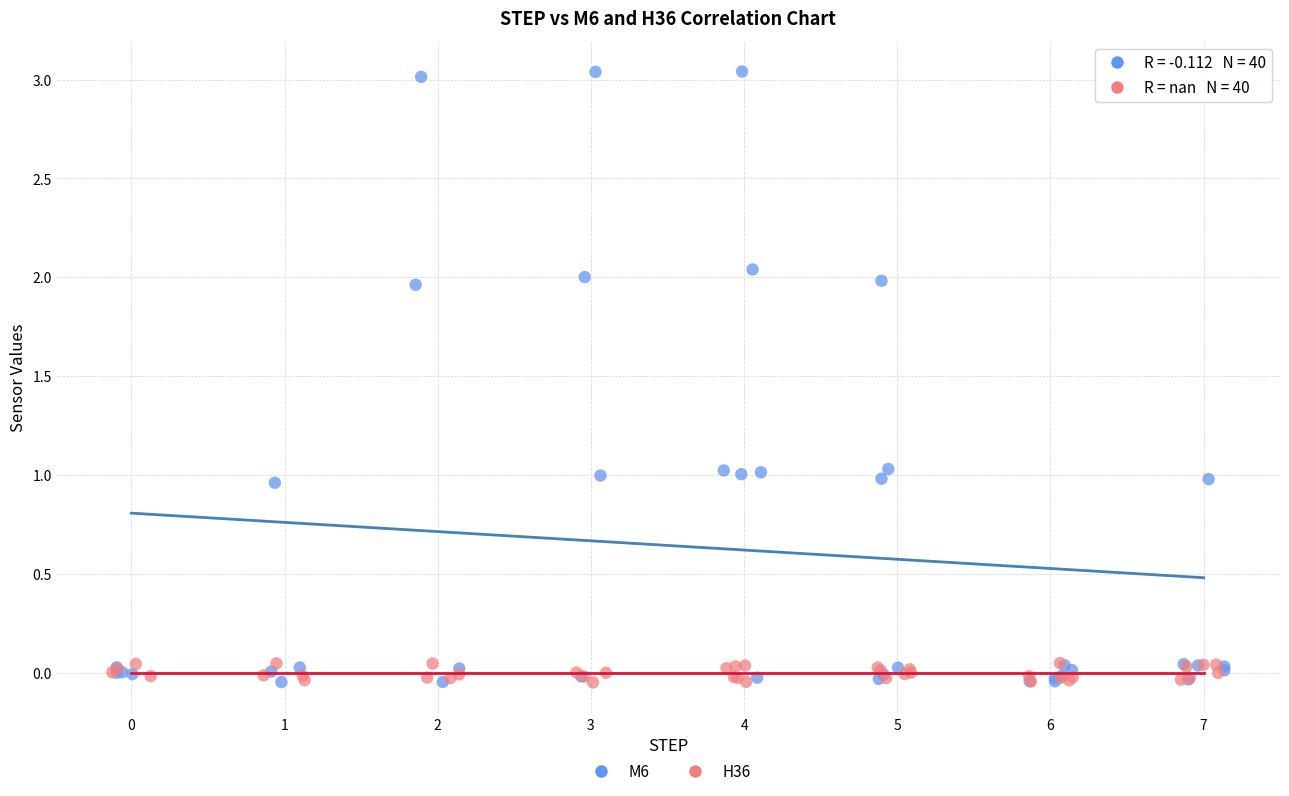

Which series reaches the maximum Y coordinate?

M6